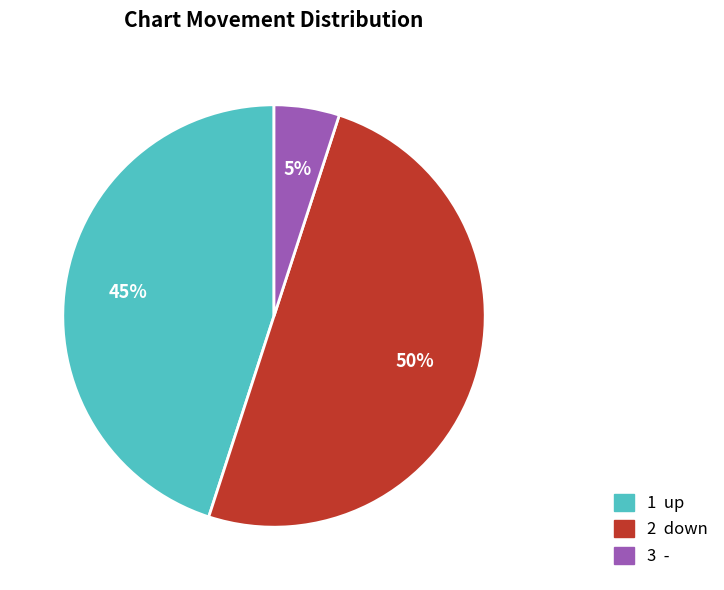

To the nearest percent, what is the difference between the largest and smallest slice percentages?

45%